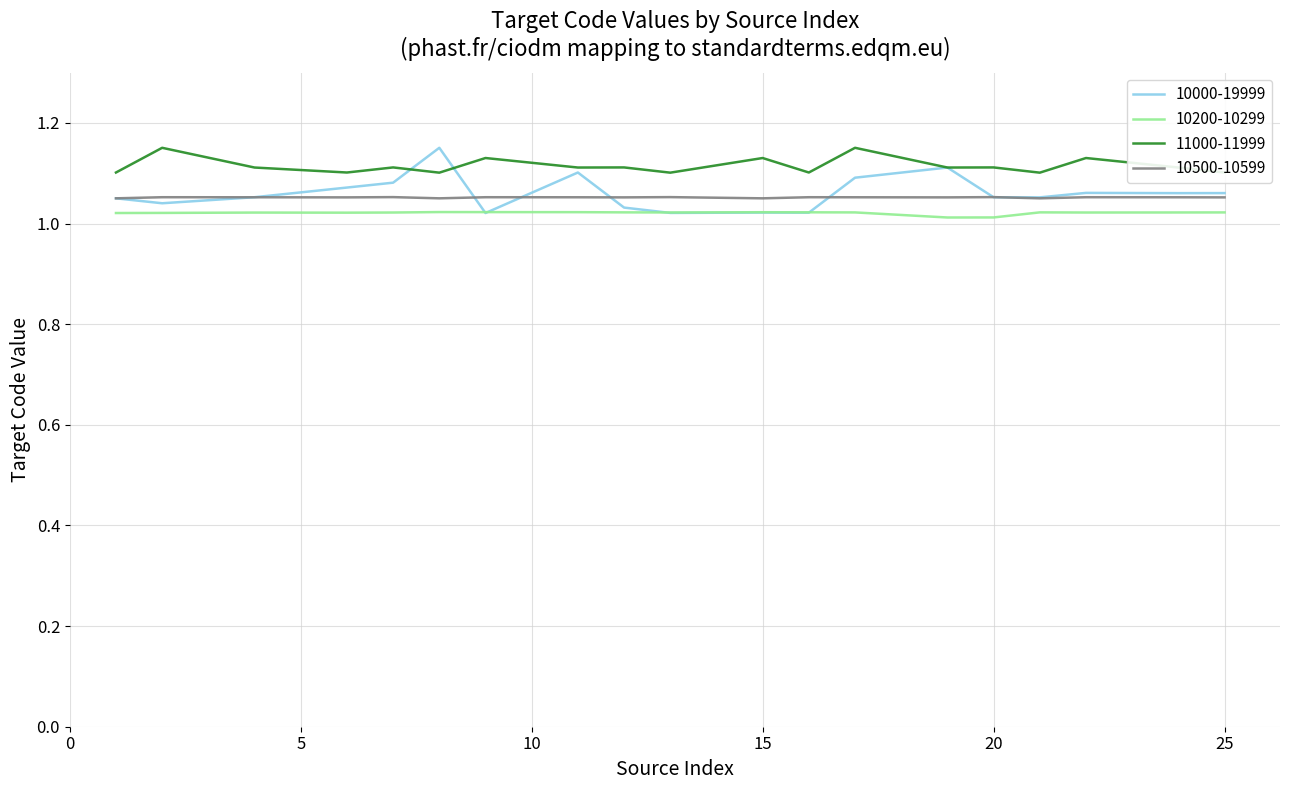

True or false: 11000-11999 and 10200-10299 cross at least once.

False